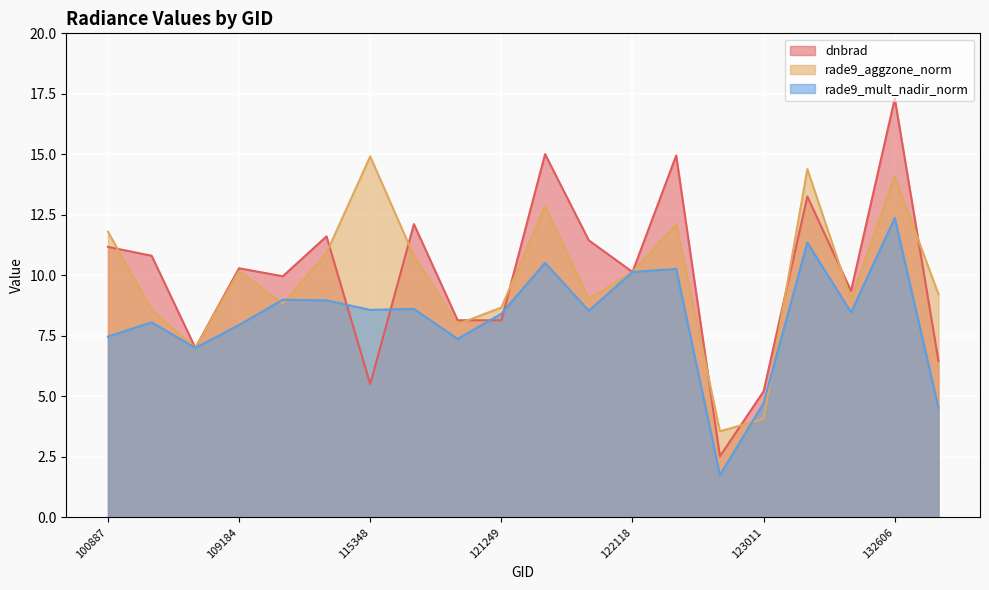

Which series has the widest spread of values?

dnbrad